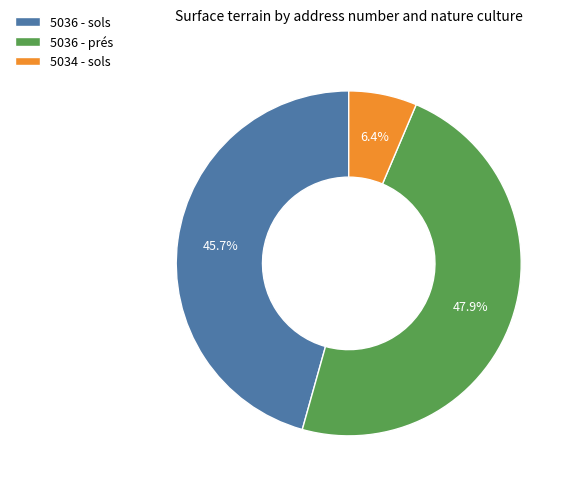

To the nearest percent, what is the difference between the largest and smallest slice percentages?

42%